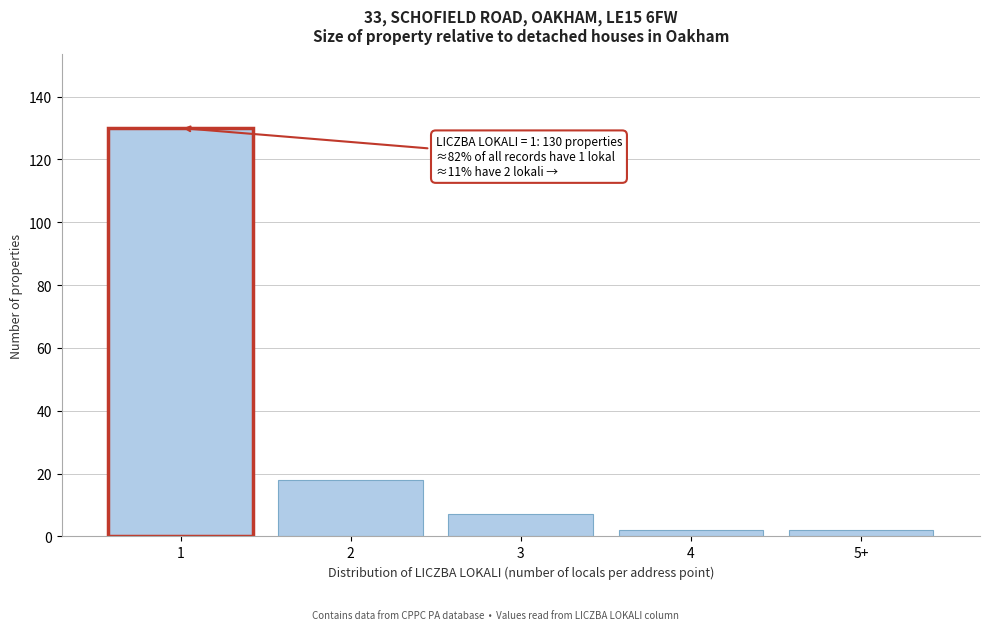

Reading left to right, extract all data points from this chart.

1=130	2=18	3=7	4=2	5+=2